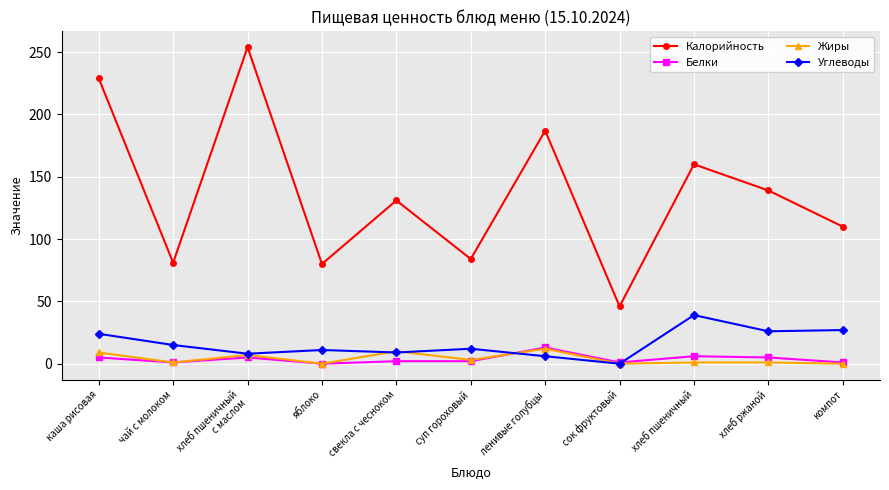

Where is the first local minimum for Калорийность?

чай с молоком